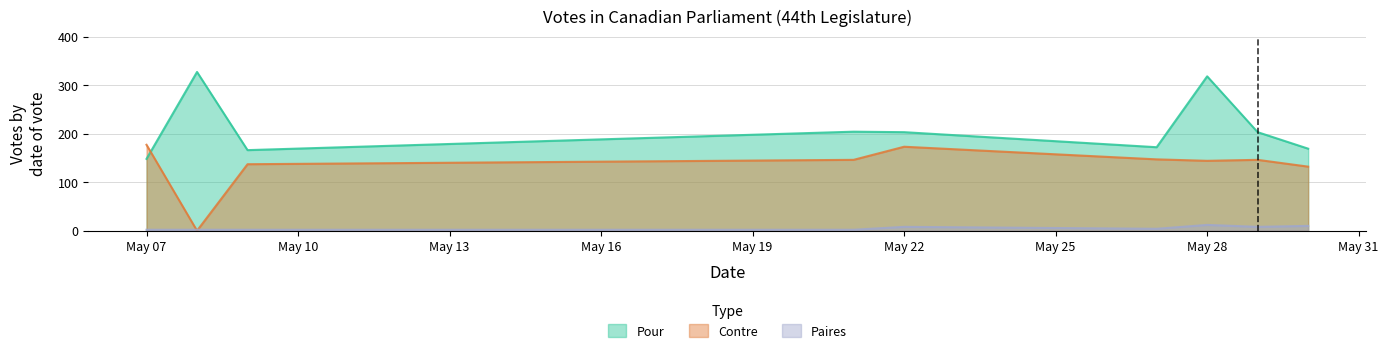

True or false: Paires has a value of 5 at 2024-05-29.

False